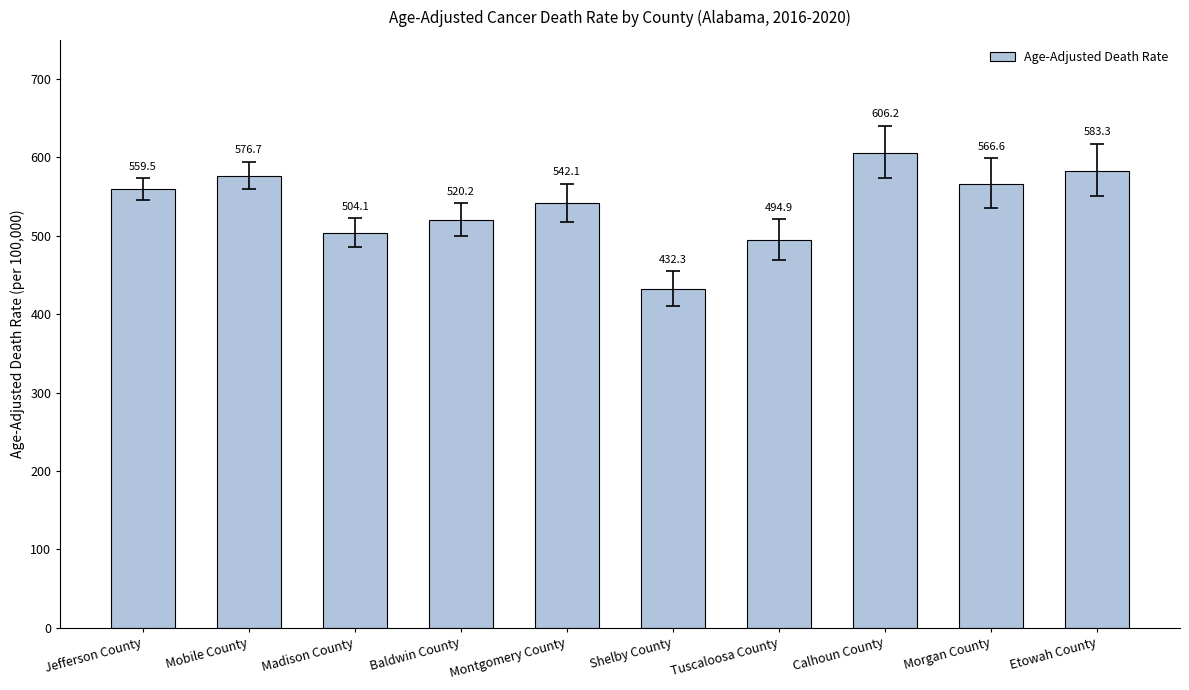

What is the label of the 10th bar from the left?

Etowah County